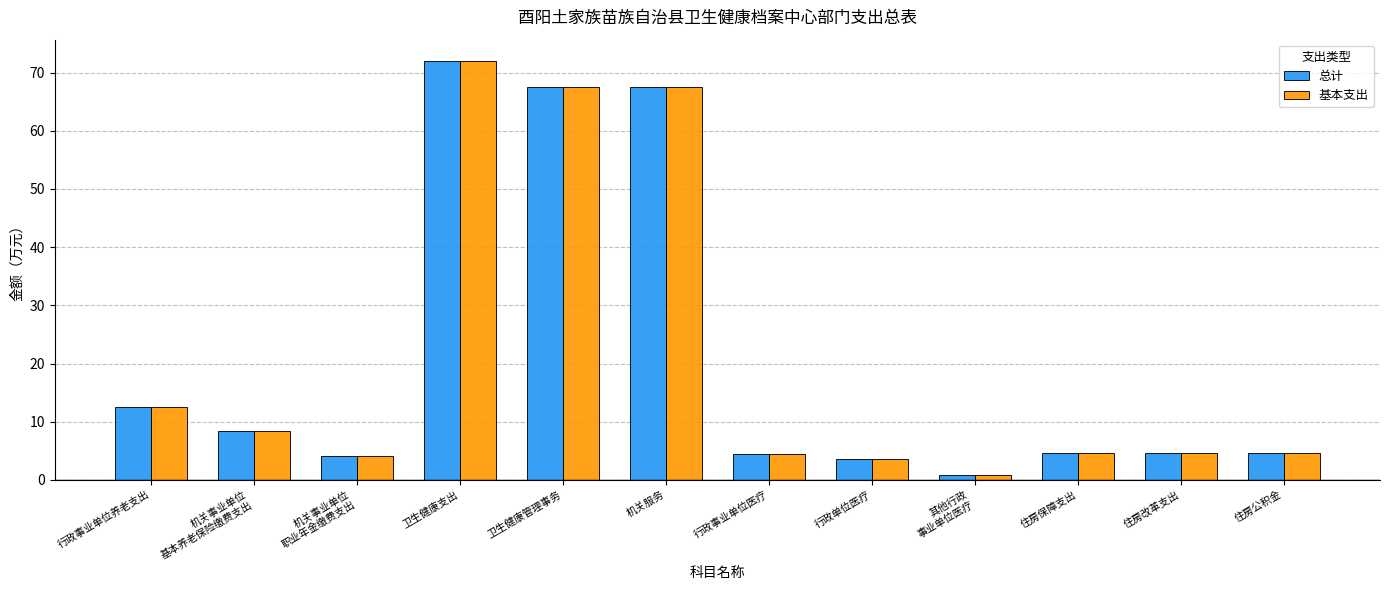

What is the difference between the maximum and minimum values in the 总计 series?

71.2